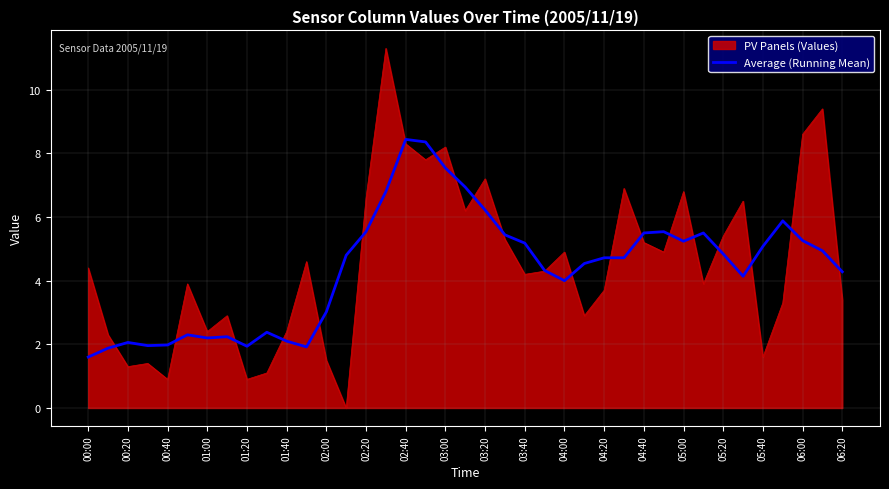

Does the chart have visible grid lines?

Yes